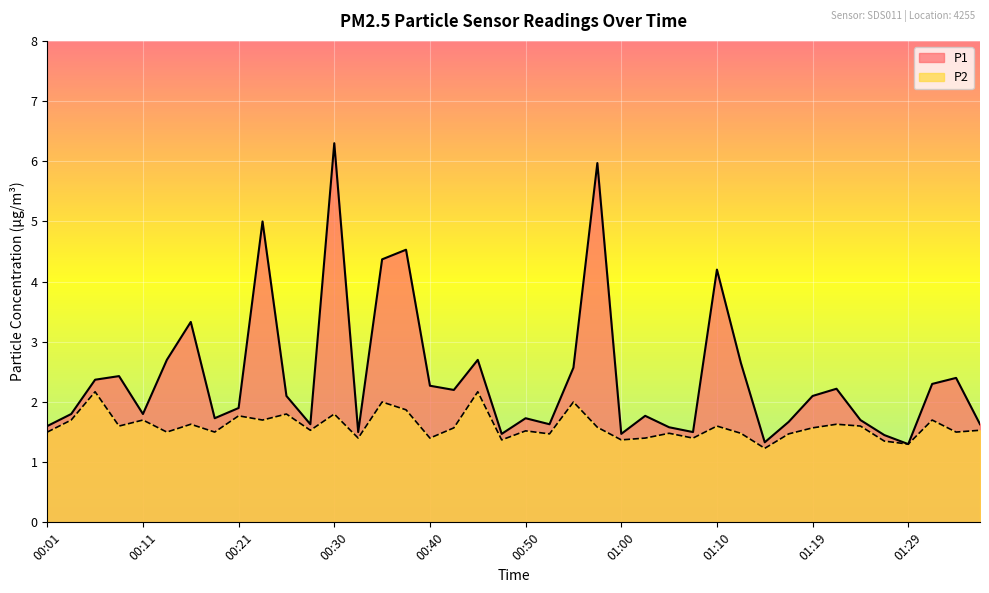

Reading right to left, list all the values displayed in this chart.

P1: 01:36=1.6	01:34=2.4	01:32=2.3	01:29=1.3	01:27=1.4	01:24=1.7	01:22=2.2	01:19=2.1	01:17=1.7	01:14=1.3	01:12=2.6	01:10=4.2	01:07=1.5	01:05=1.6	01:02=1.8	01:00=1.5	00:57=6.0	00:55=2.6	00:52=1.6	00:50=1.7	00:47=1.5	00:45=2.7	00:42=2.2	00:40=2.3	00:38=4.5	00:35=4.4	00:33=1.5	00:30=6.3	00:28=1.6	00:25=2.1	00:23=5.0	00:21=1.9	00:18=1.7	00:16=3.3	00:13=2.7	00:11=1.8	00:08=2.4	00:06=2.4	00:04=1.8	00:01=1.6
P2: 01:36=1.5	01:34=1.5	01:32=1.7	01:29=1.3	01:27=1.4	01:24=1.6	01:22=1.6	01:19=1.6	01:17=1.5	01:14=1.2	01:12=1.5	01:10=1.6	01:07=1.4	01:05=1.5	01:02=1.4	01:00=1.4	00:57=1.6	00:55=2.0	00:52=1.5	00:50=1.5	00:47=1.4	00:45=2.2	00:42=1.6	00:40=1.4	00:38=1.9	00:35=2.0	00:33=1.4	00:30=1.8	00:28=1.5	00:25=1.8	00:23=1.7	00:21=1.8	00:18=1.5	00:16=1.6	00:13=1.5	00:11=1.7	00:08=1.6	00:06=2.2	00:04=1.7	00:01=1.5